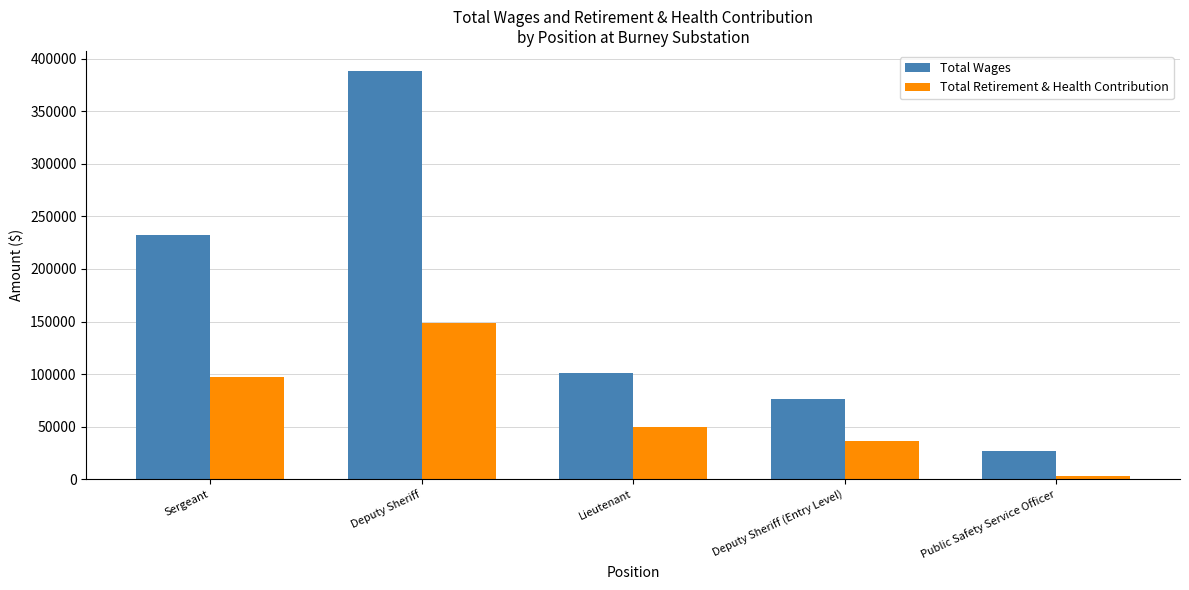

Between Deputy Sheriff and Lieutenant, which series saw the biggest shift?

Total Wages